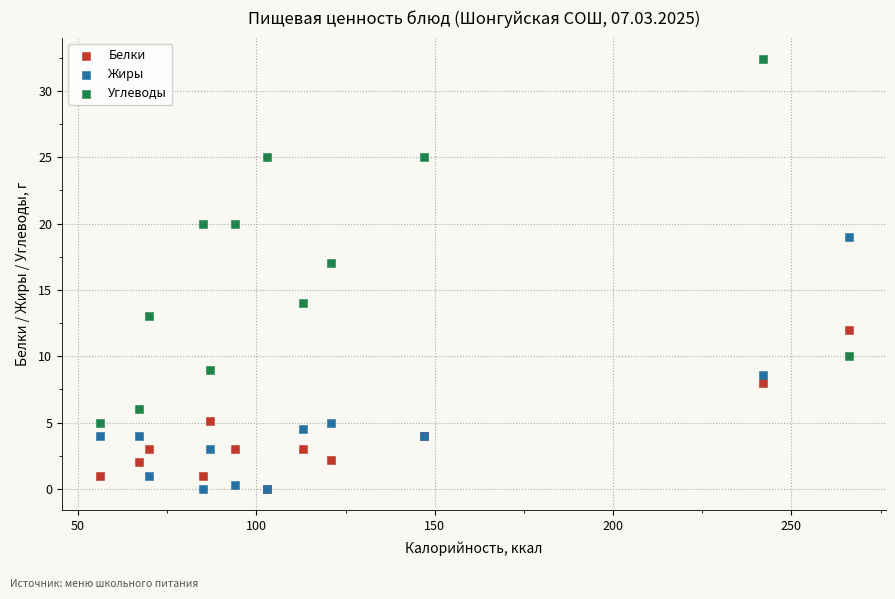

Across all series, what Y value is closest to 16?

17.0